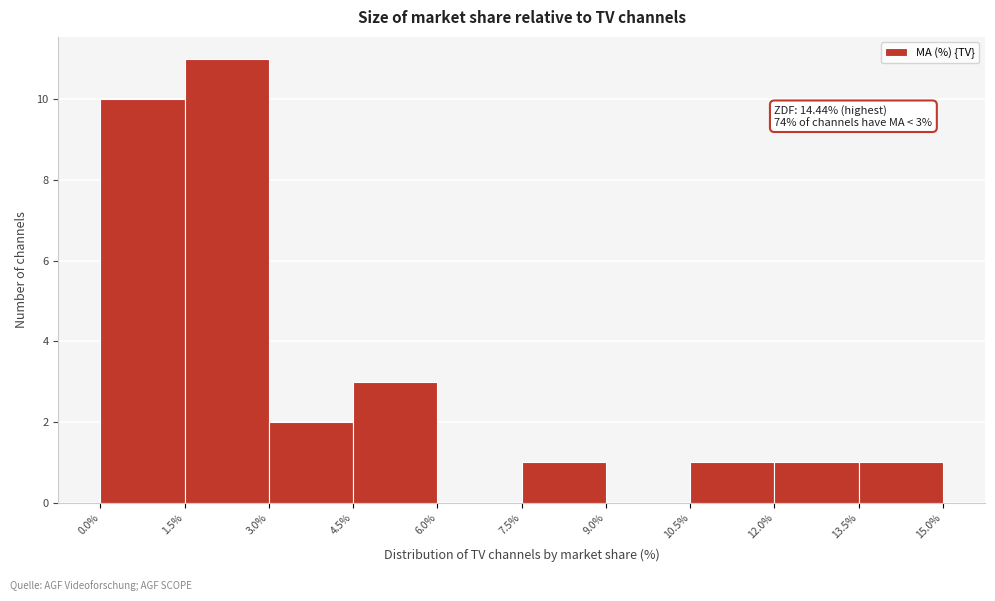

Which range on the x-axis has the tallest bar?

1.5% to 3.0%